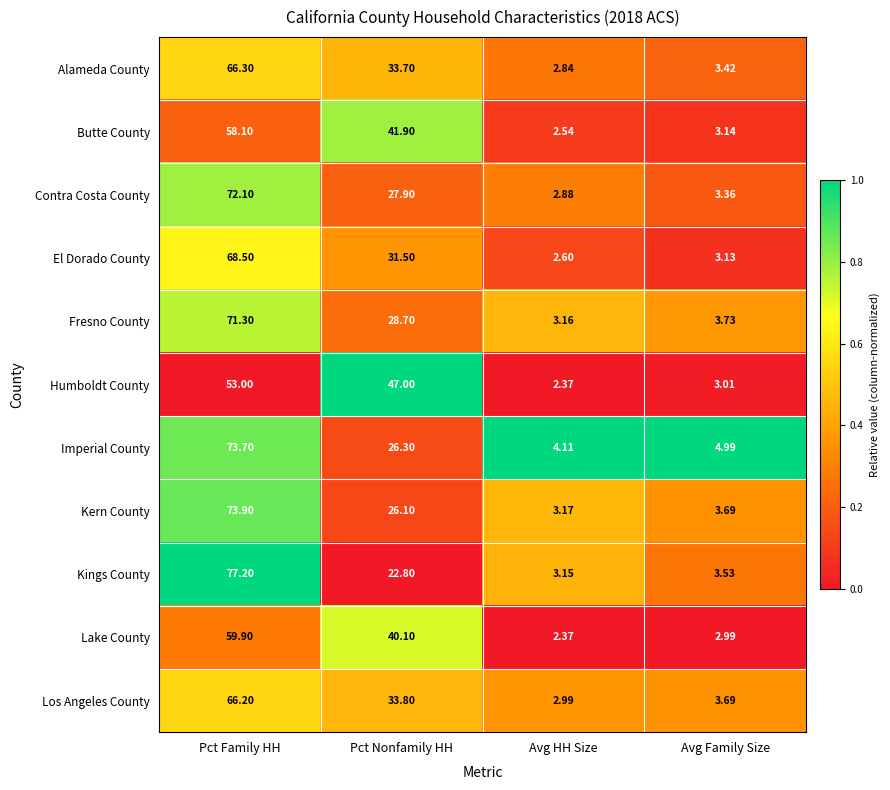

Which series has the largest total across all categories?

Imperial County